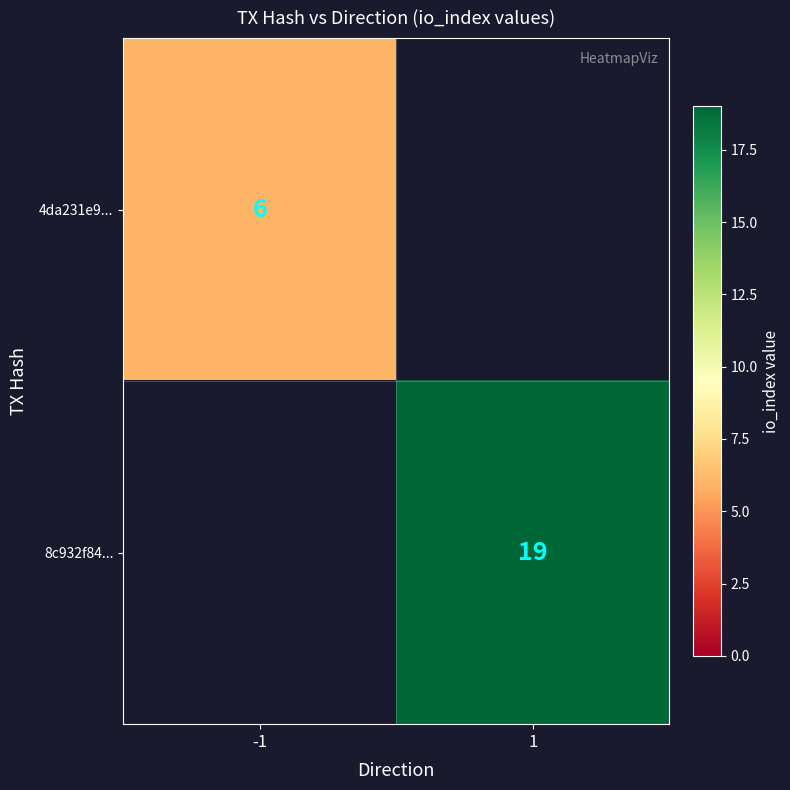

Which category has the highest value across all series?

1